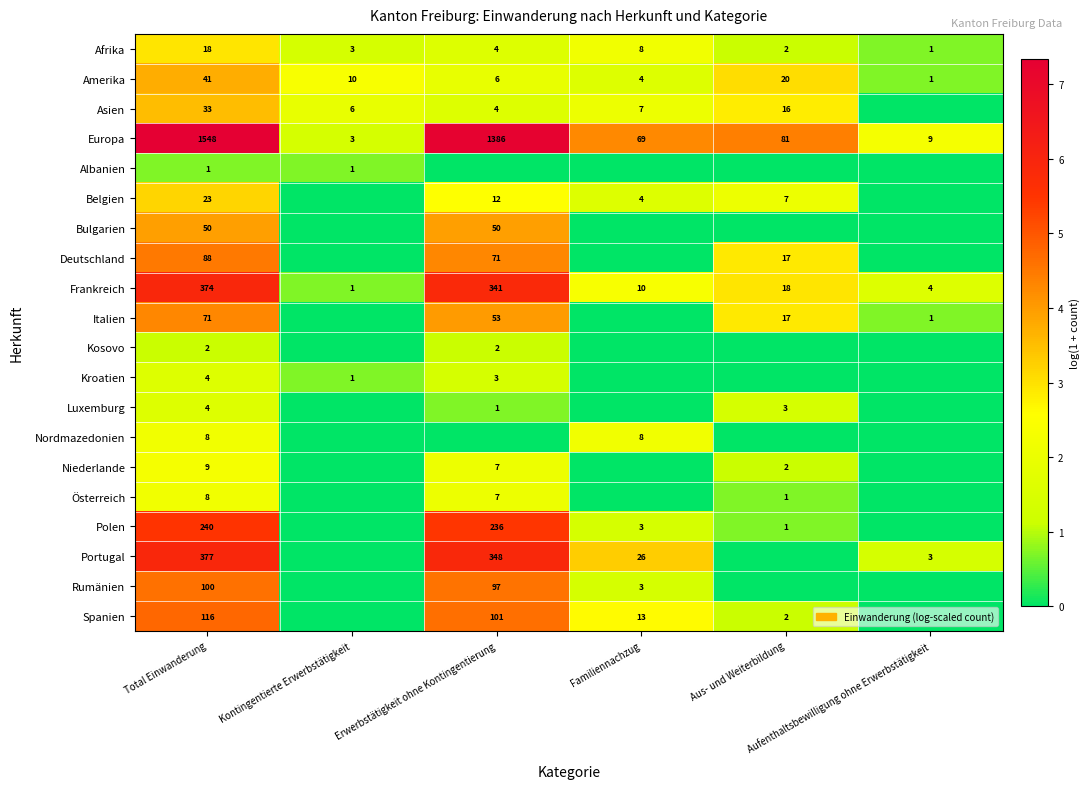

What is the minimum value for Europa?

3